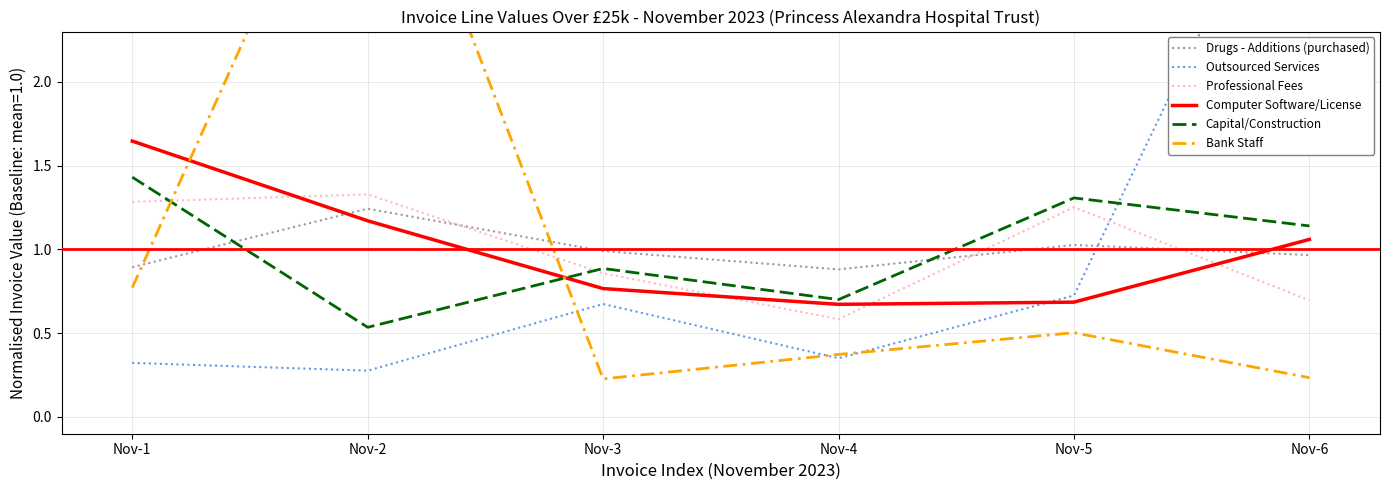

What is the total value across all series at Nov-6?

7.7